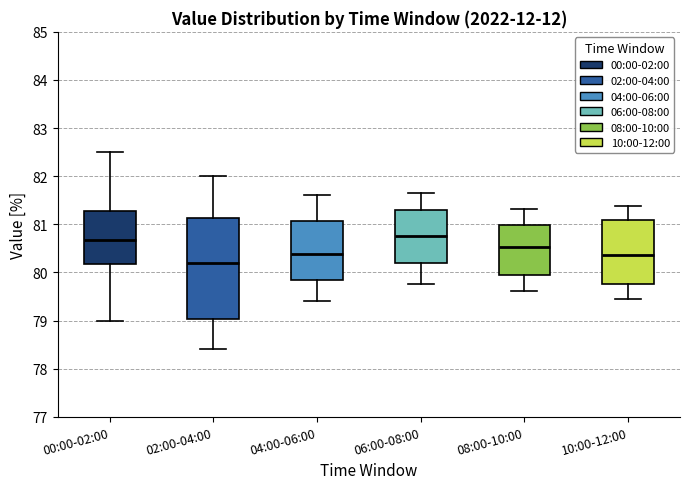

Reading left to right, read every box against the y-axis: the position of its median line, the range the box covers, and the ends of its whiskers. The values are not printed on the chart, so give them approximately, as read against the axis.

00:00-02:00: median 80.7, box 80.2 to 81.3, whiskers 79.0 to 82.5
02:00-04:00: median 80.2, box 79.0 to 81.1, whiskers 78.4 to 82.0
04:00-06:00: median 80.4, box 79.9 to 81.1, whiskers 79.4 to 81.6
06:00-08:00: median 80.8, box 80.2 to 81.3, whiskers 79.8 to 81.7
08:00-10:00: median 80.5, box 79.9 to 81.0, whiskers 79.6 to 81.3
10:00-12:00: median 80.4, box 79.8 to 81.1, whiskers 79.5 to 81.4